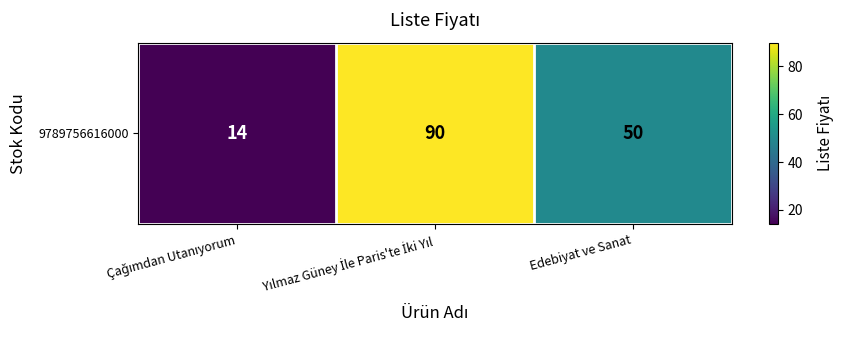

Reading right to left, what are all the values shown in this chart?

Edebiyat ve Sanat=50	Yılmaz Güney İle Paris'te İki Yıl=90	Çağımdan Utanıyorum=14